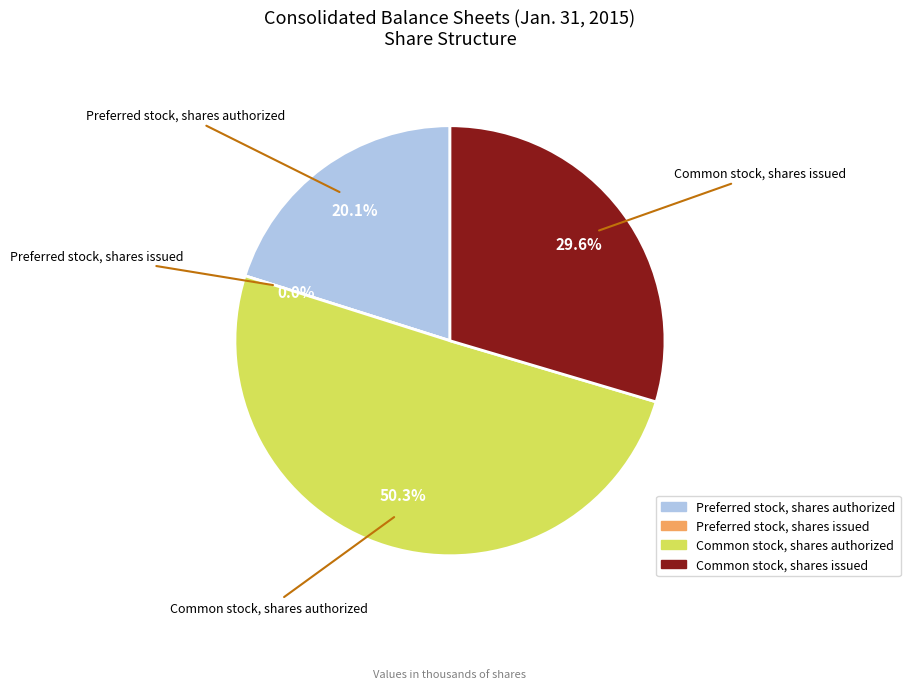

What is the majority slice?

Common stock, shares authorized